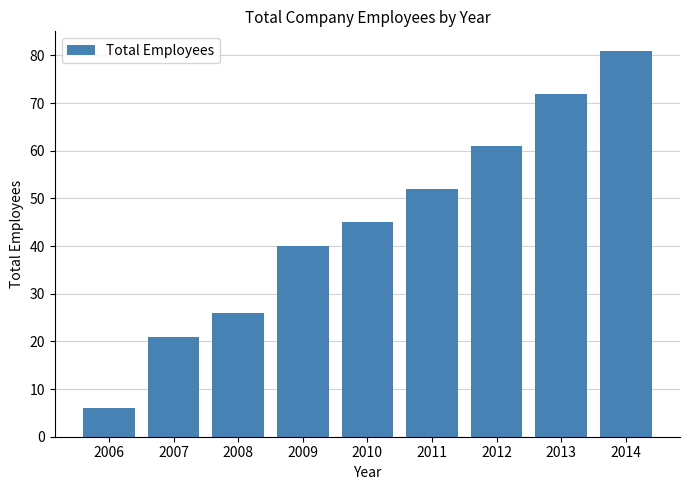

What is the change in value from 2006 to 2009?

+34